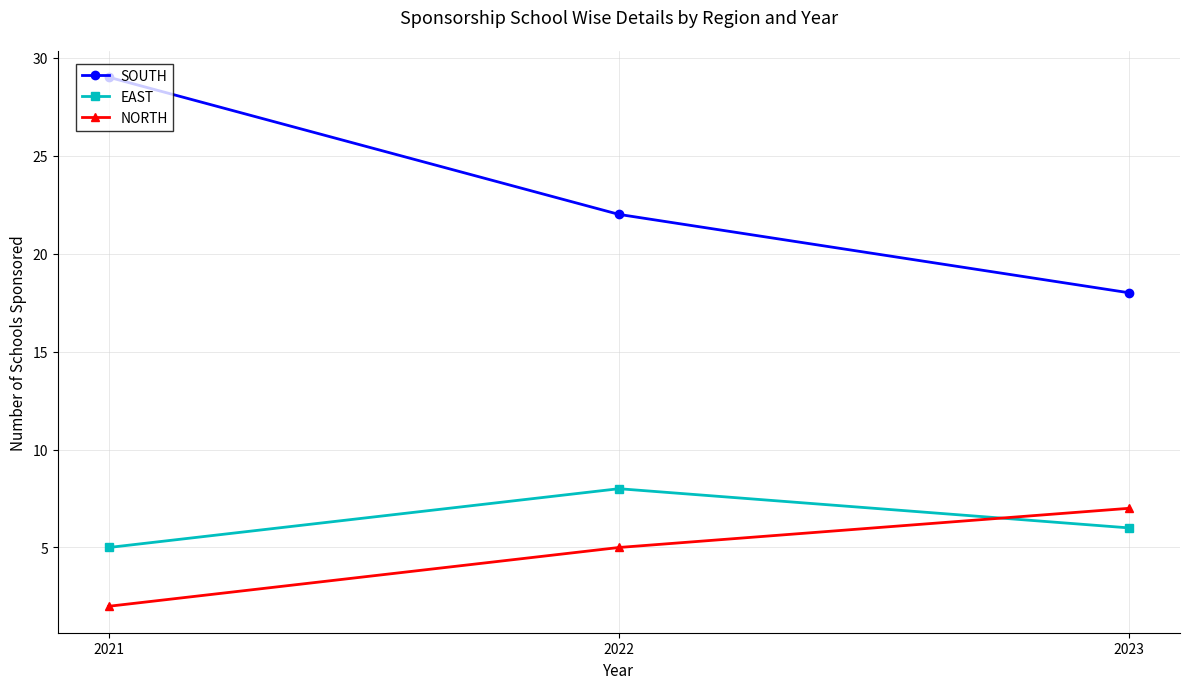

What is the difference between the maximum and minimum values in the NORTH series?

5